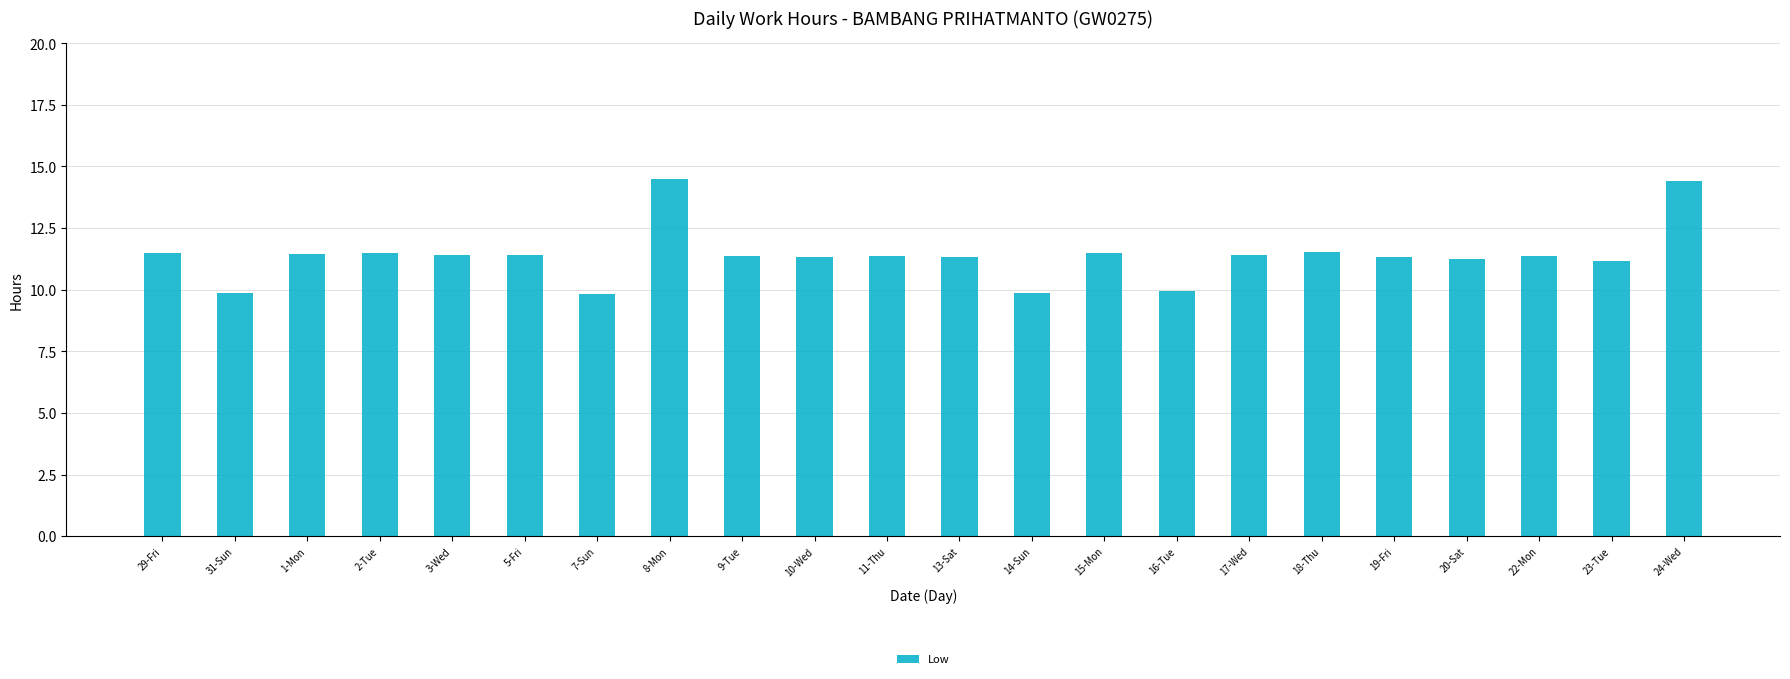

What is the average value?

11.4